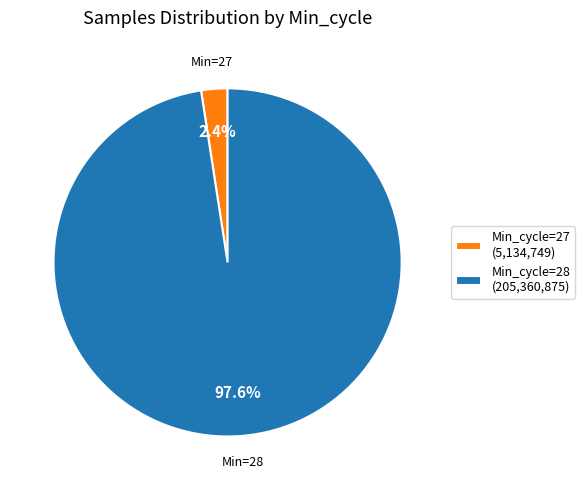

Combined, do Min_cycle=28 and Min_cycle=27 account for over 50%?

Yes